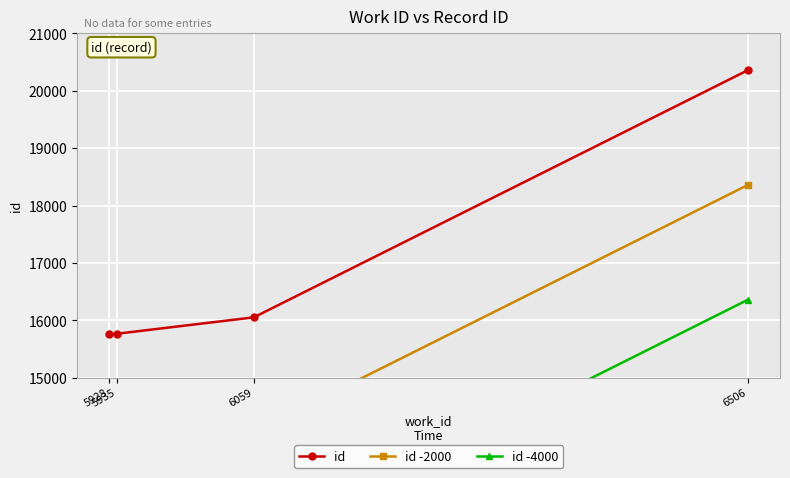

What are all the series names shown in the legend?

id, id -2000, id -4000